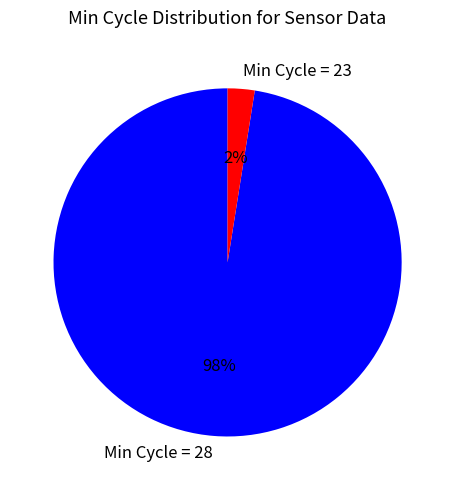

How many segments does this pie chart have?

2